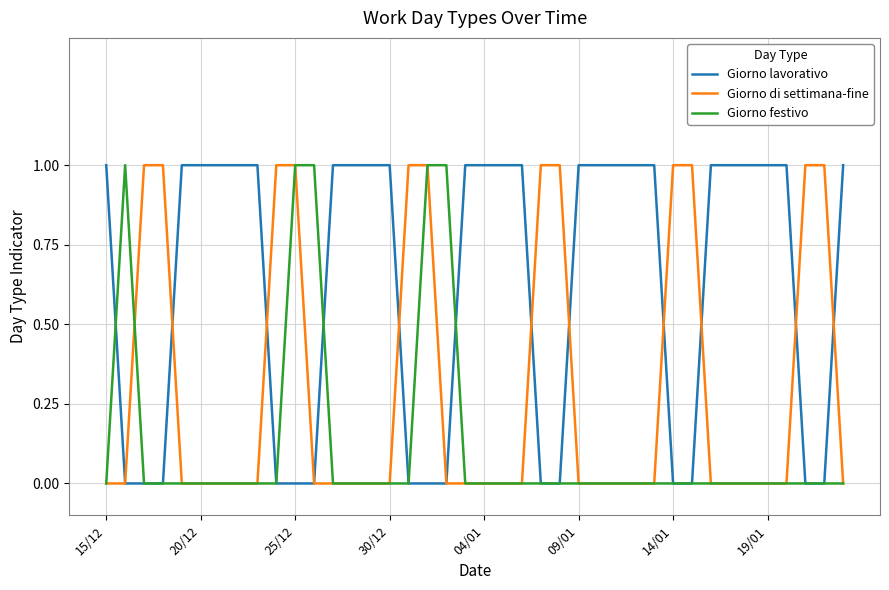

List the series in order of their overall mean, highest first.

Giorno lavorativo, Giorno di settimana-fine, Giorno festivo